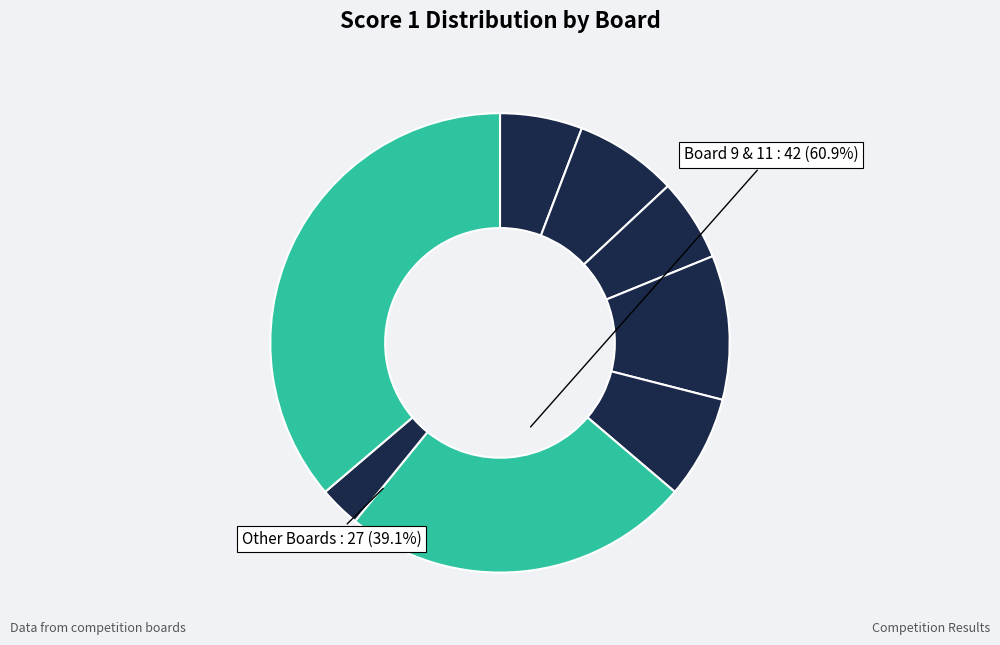

What is the largest slice in the pie chart?

Board 11